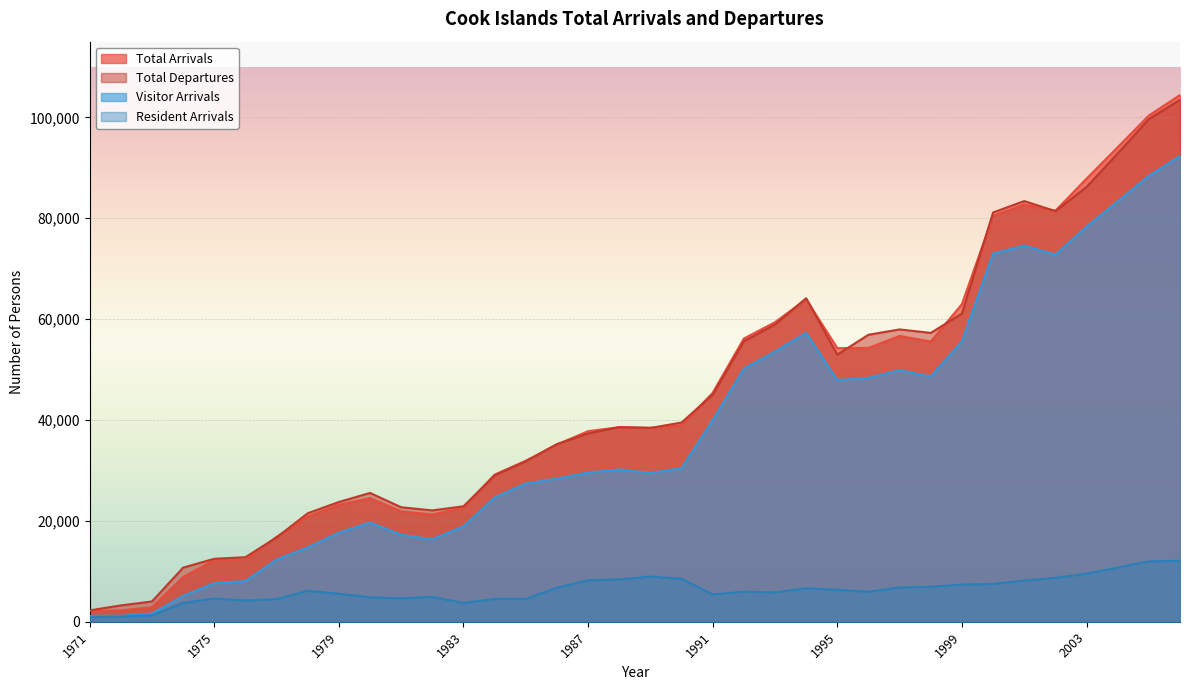

Which label corresponds to the smallest value in the chart?

1971